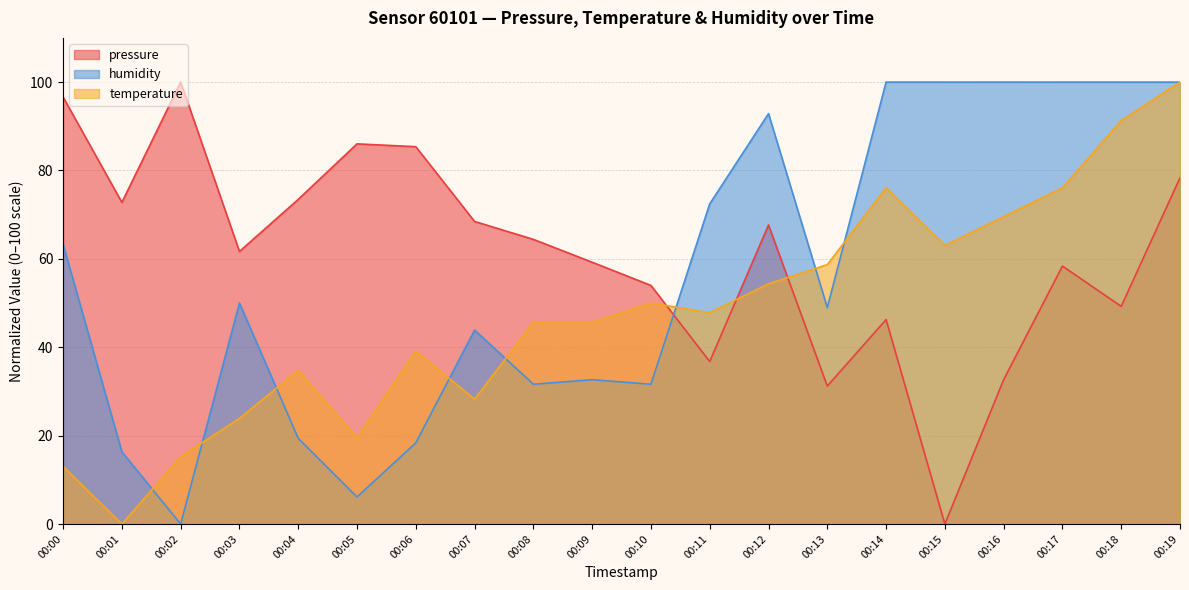

Which series has the largest total across all categories?

pressure